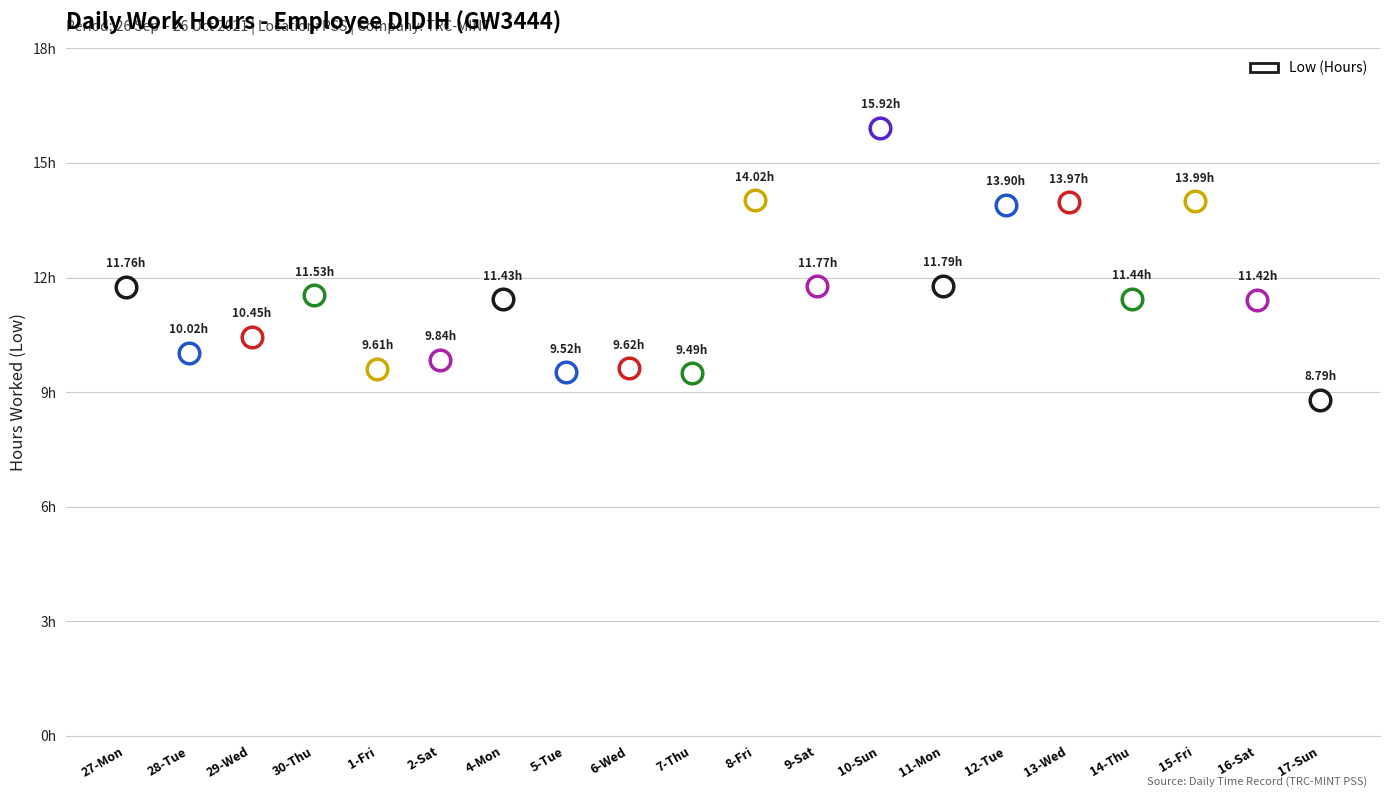

Approximately how many times larger is the value at 1-Fri compared to 9-Sat?

0.8